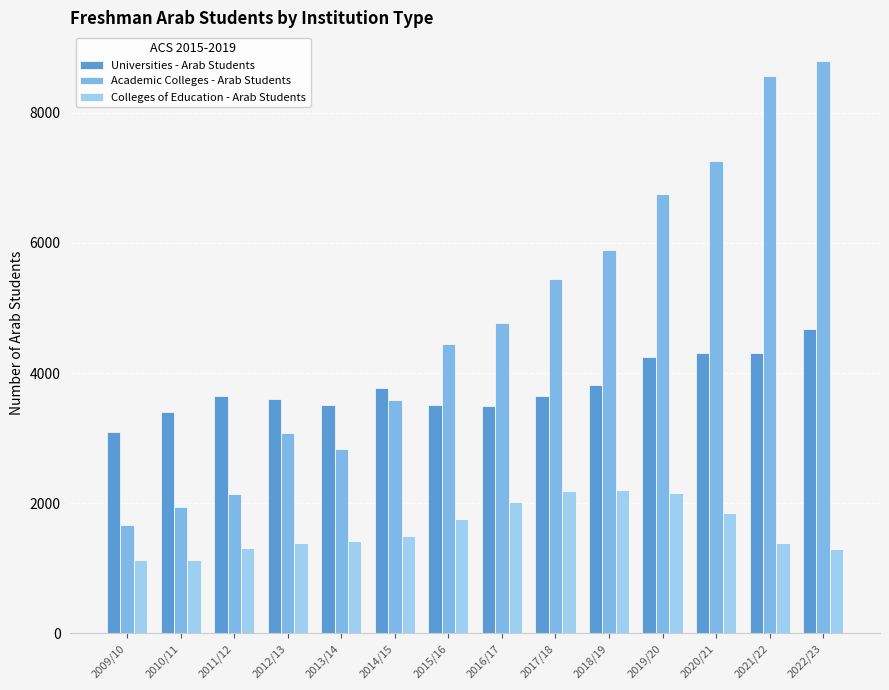

List the labels in order of Academic Colleges - Arab Students value, largest first.

2022/23, 2021/22, 2020/21, 2019/20, 2018/19, 2017/18, 2016/17, 2015/16, 2014/15, 2012/13, 2013/14, 2011/12, 2010/11, 2009/10